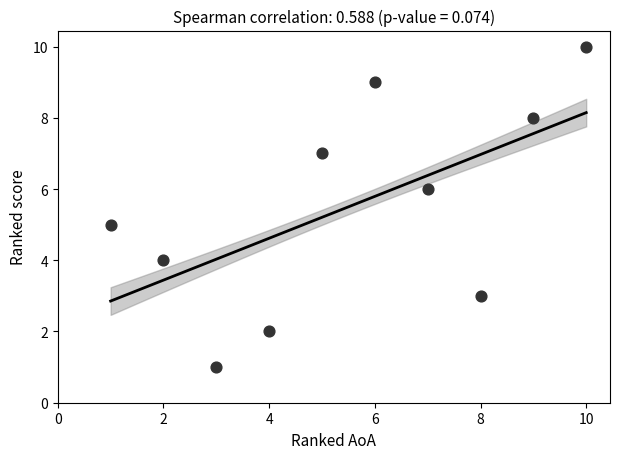

What is the range of Y values (max minus min)?

9